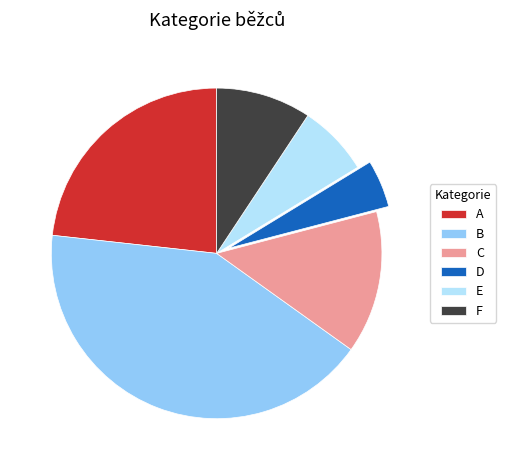

Approximately how many times larger is the value at F compared to B?

0.2